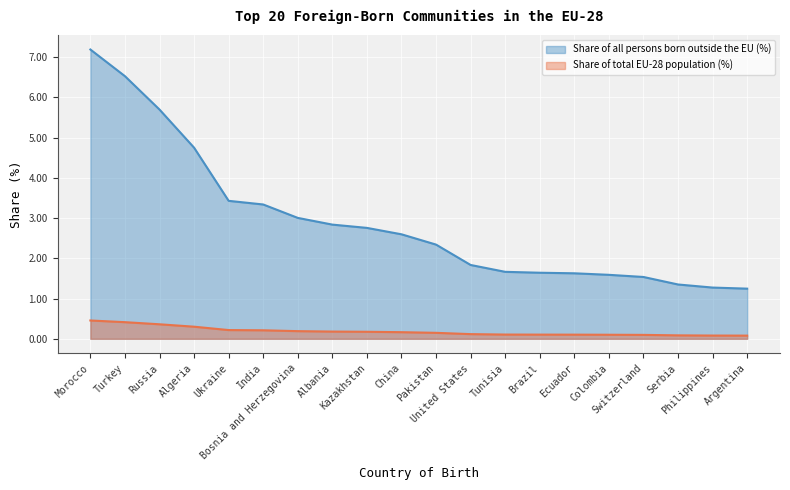

What is the label of the 17th point from the left?

Switzerland